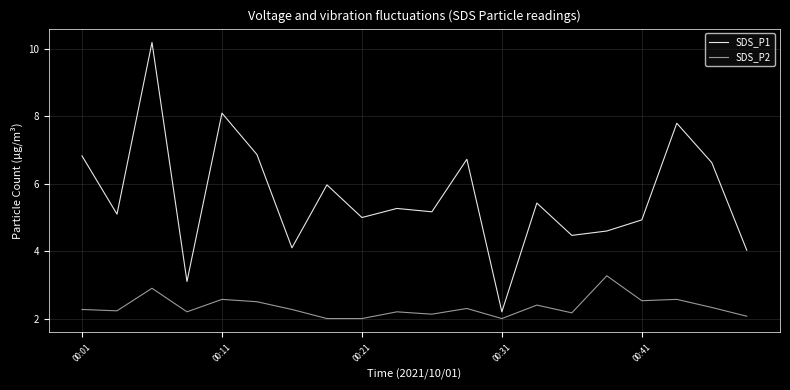

Rank the series by their maximum value, from lowest to highest.

SDS_P2, SDS_P1